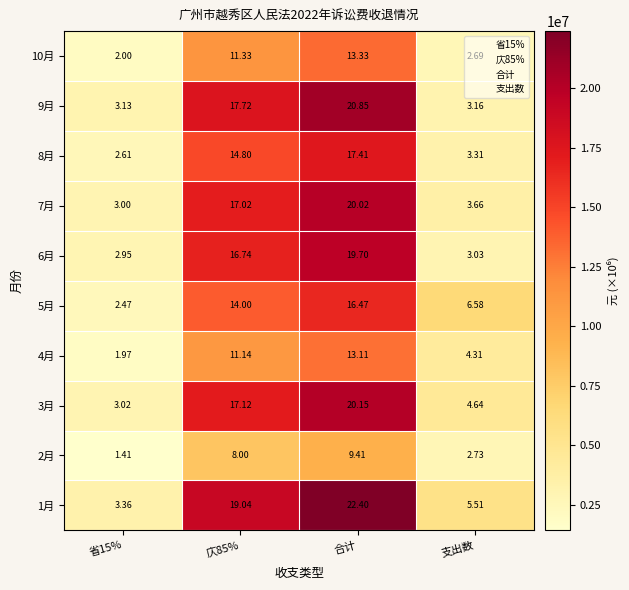

Which label corresponds to the largest value in the chart?

合计